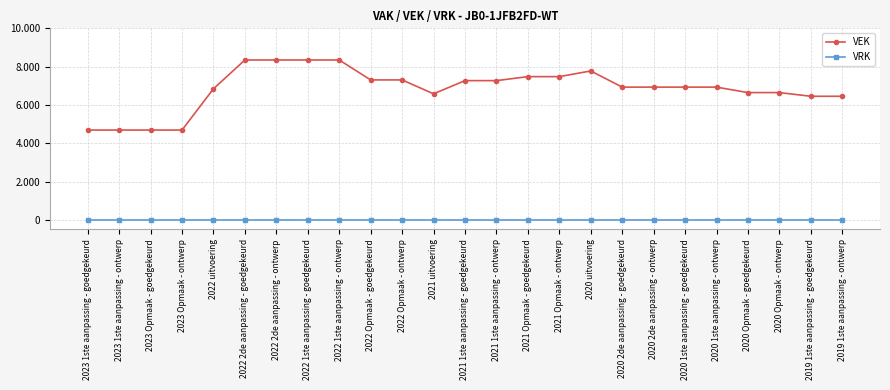

At how many categories does at least one series exceed 6624?

18